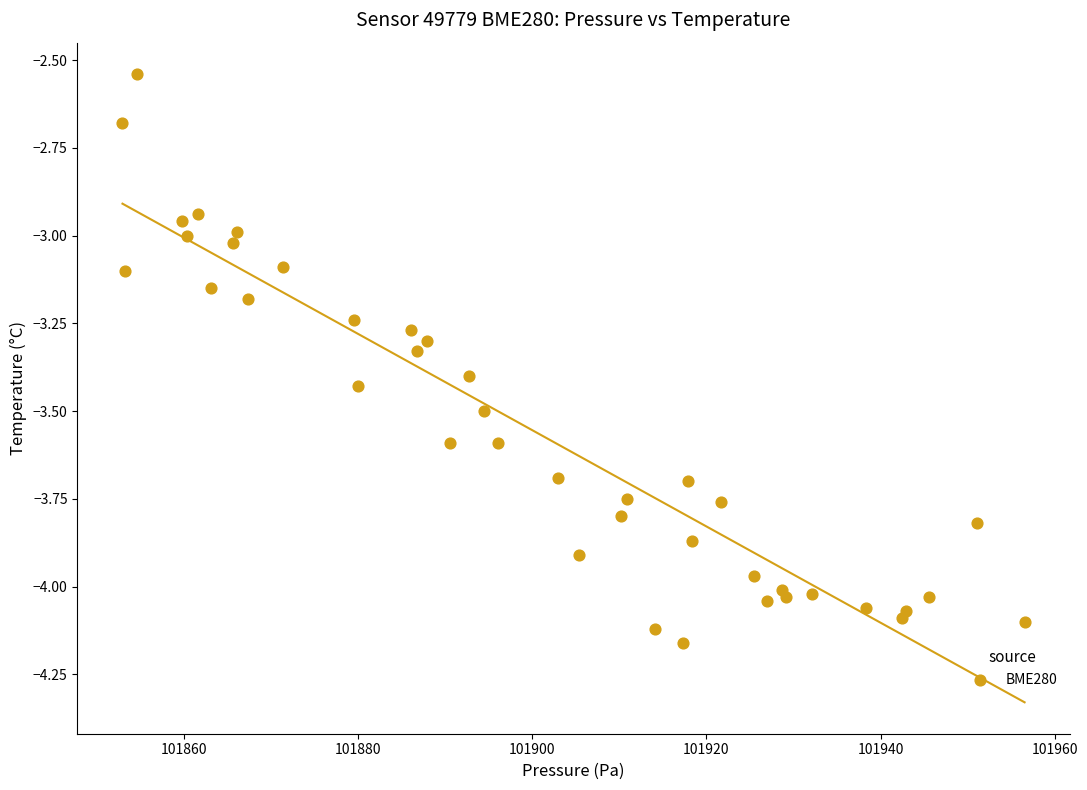

What is the range of Y values (max minus min)?

1.6